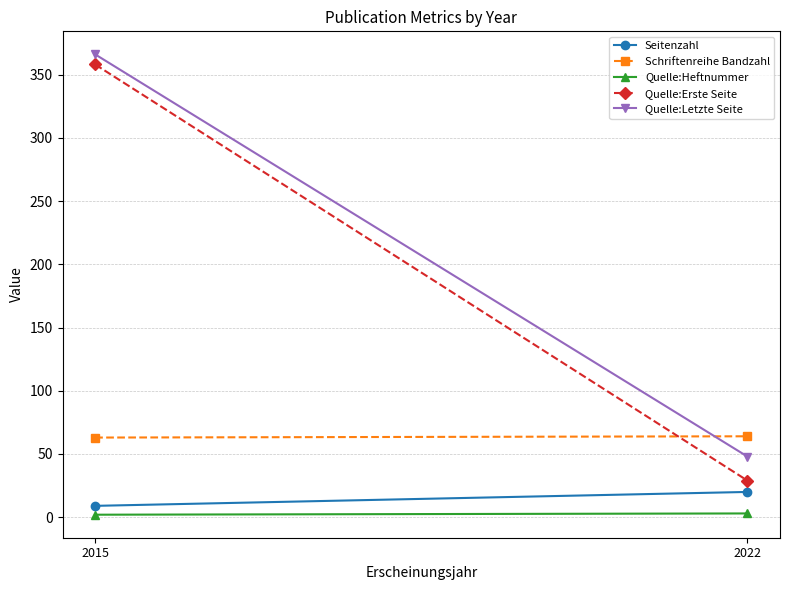

What is the approximate value of Schriftenreihe Bandzahl at 2015?

63